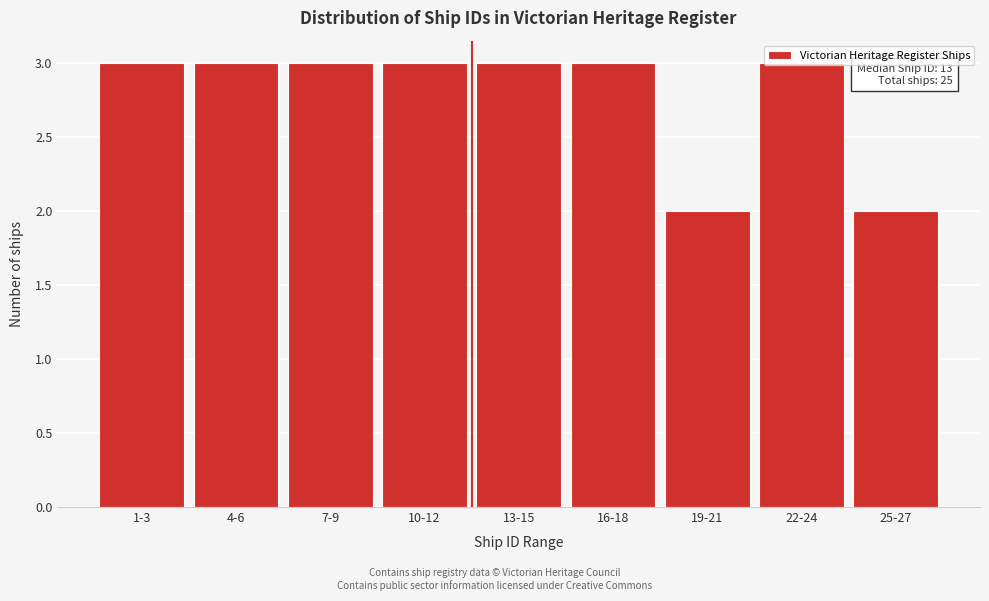

What is the ratio of the value at 13-15 to the value at 1-3?

1.0